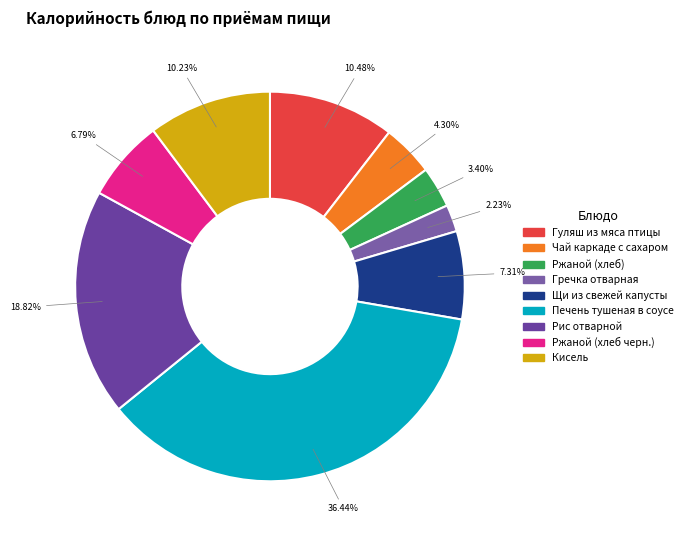

Is it true that Гуляш из мяса птицы is 5% of the pie?

False